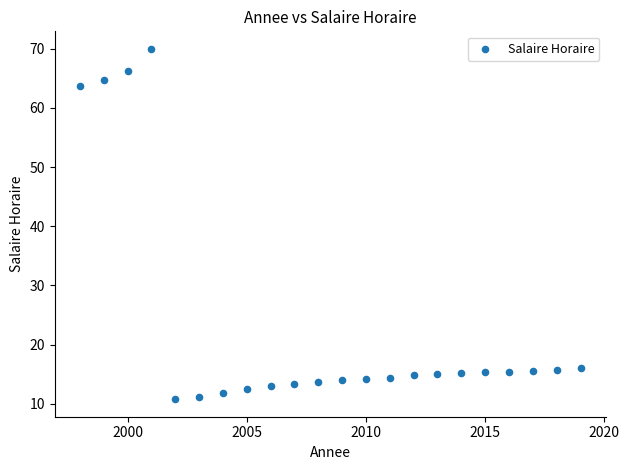

What is the range of X values (max minus min)?

21.0